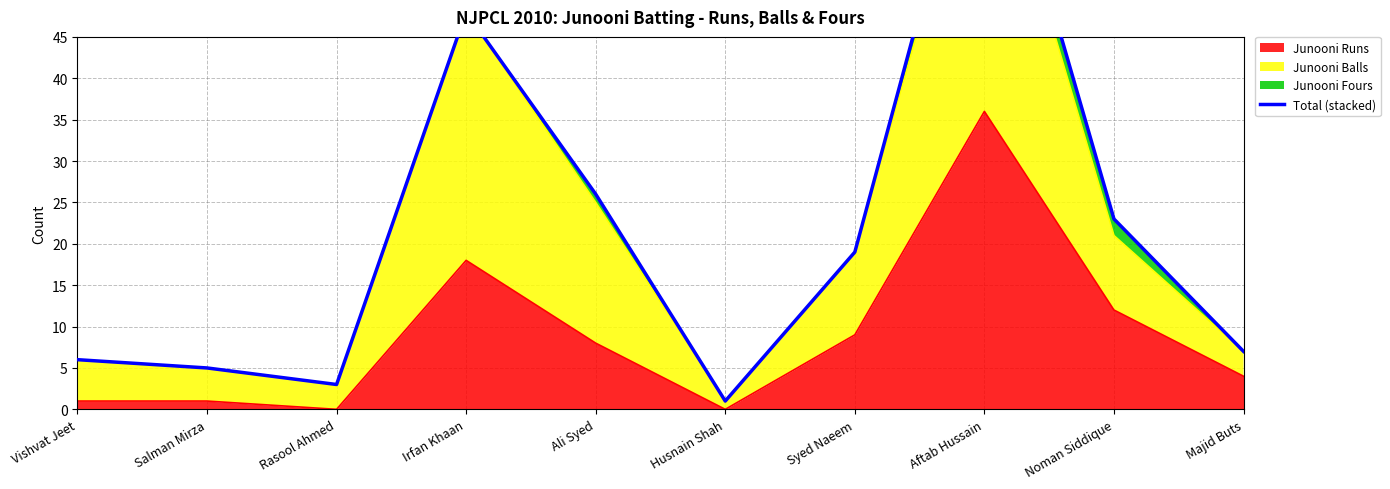

Which category has the lowest value across all series?

Husnain Shah